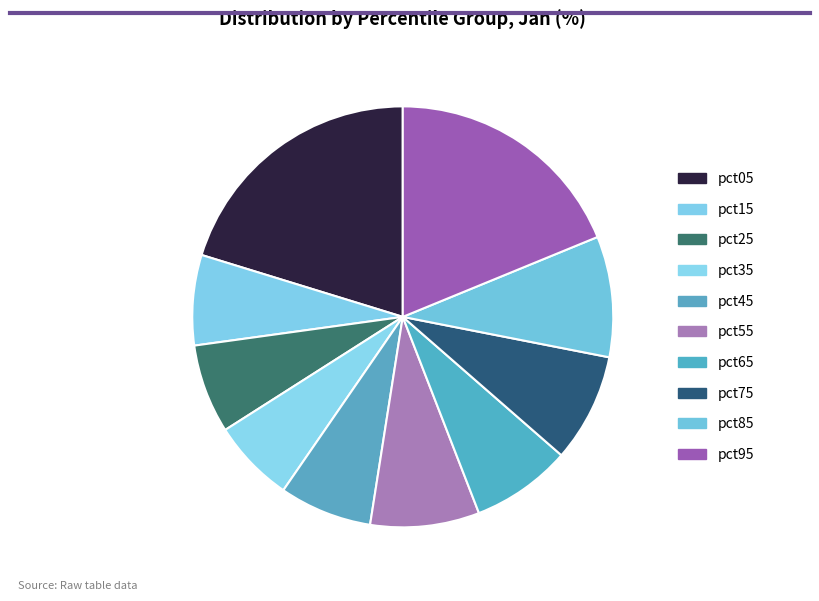

How many segments does this pie chart have?

10